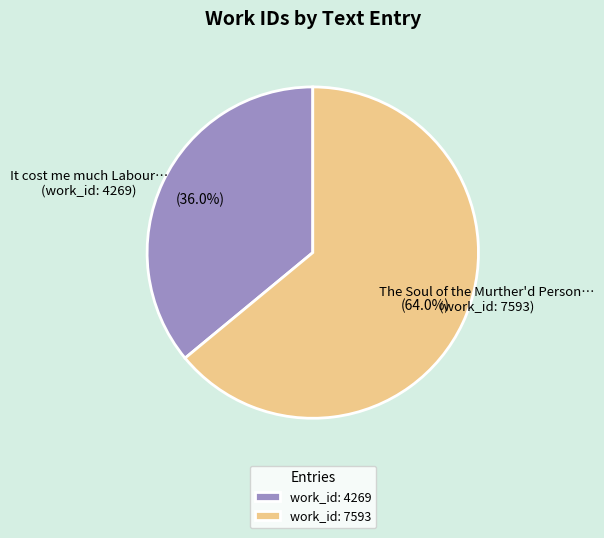

What is the ratio of the value at work_id: 7593 to the value at work_id: 4269?

1.8